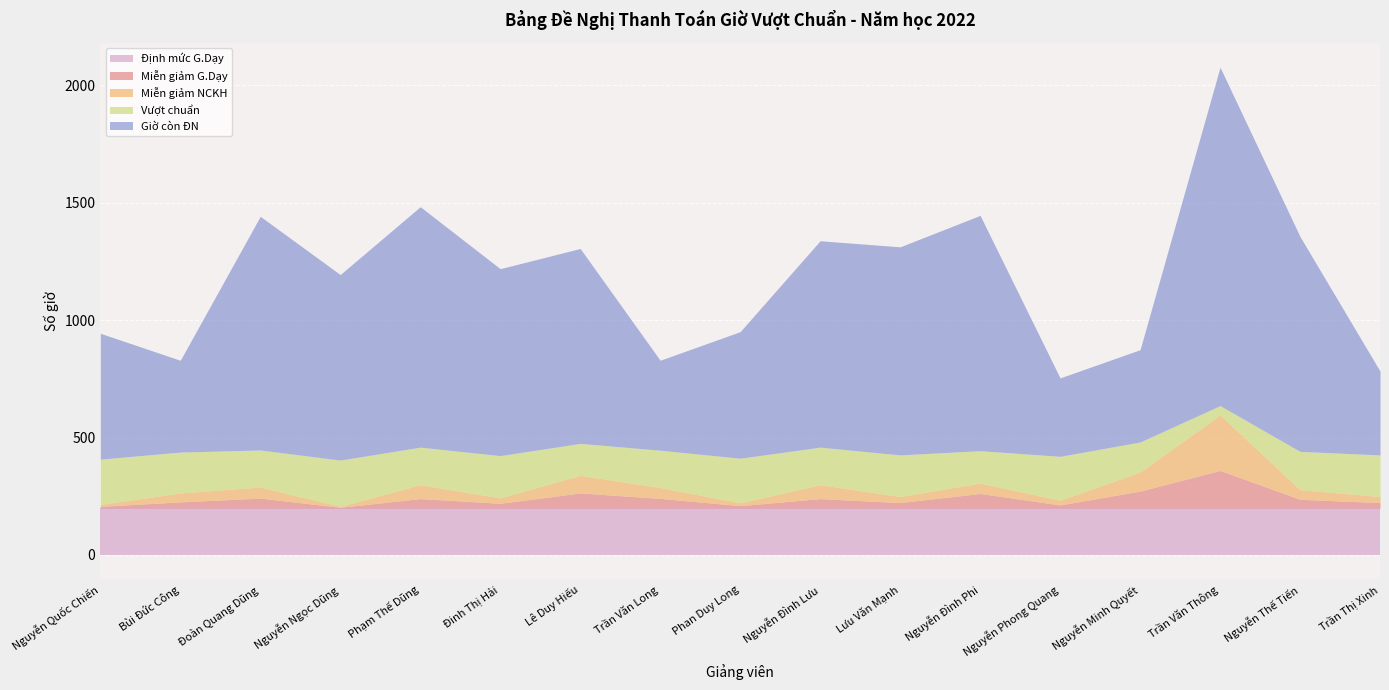

List the labels in order of Định mức G.Dạy value, largest first.

Nguyễn Quốc Chiến, Bùi Đức Công, Đoàn Quang Dũng, Nguyễn Ngọc Dũng, Phạm Thế Dũng, Đinh Thị Hải, Lê Duy Hiếu, Trần Văn Long, Phan Duy Long, Nguyễn Đình Lưu, Lưu Văn Mạnh, Nguyễn Đình Phi, Nguyễn Phong Quang, Nguyễn Minh Quyết, Trần Văn Thông, Nguyễn Thế Tiến, Trần Thị Xinh